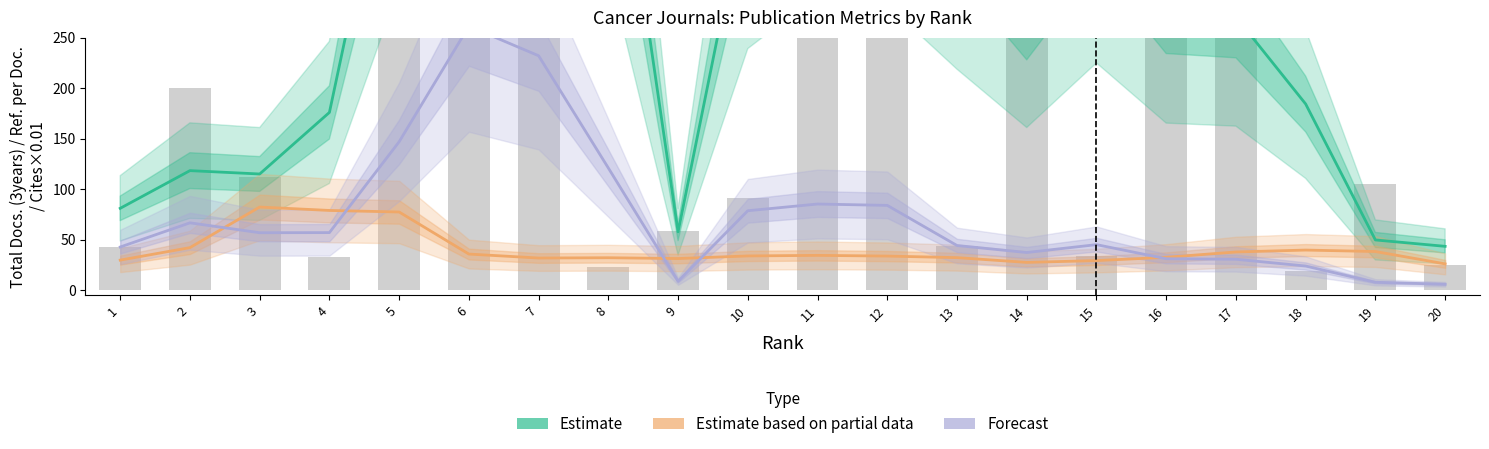

Which series changed the most between 6 and 10?

Estimate (Total Docs. 3yr)